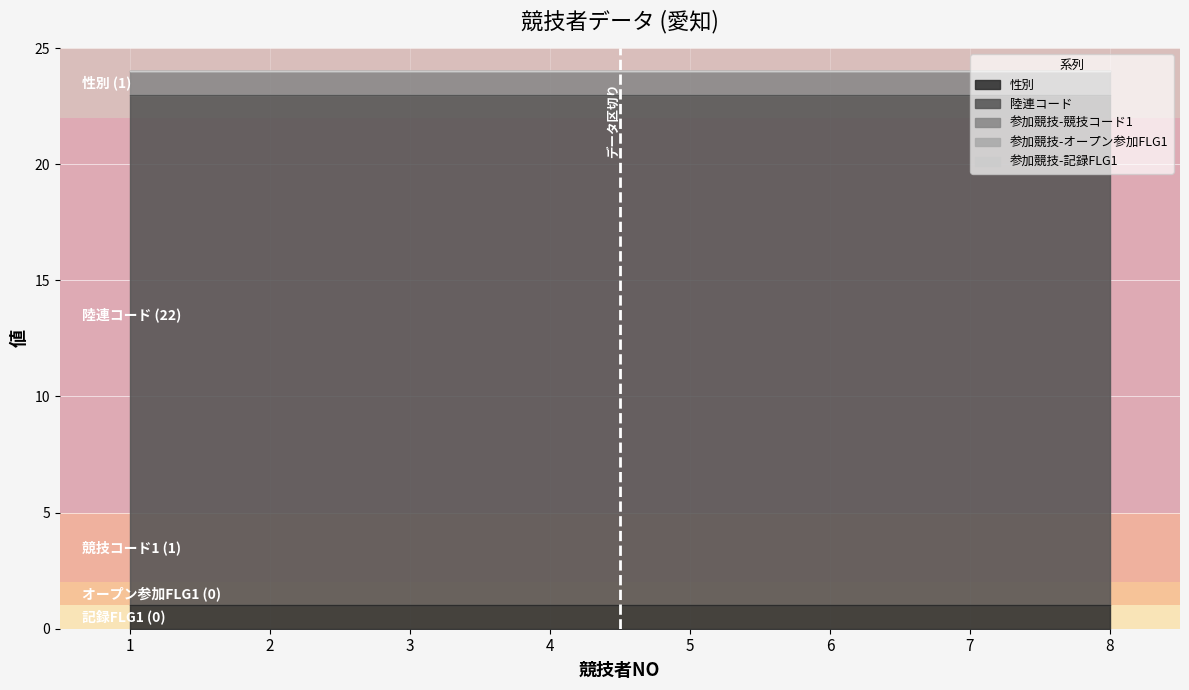

Which series has the largest range (max minus min)?

性別